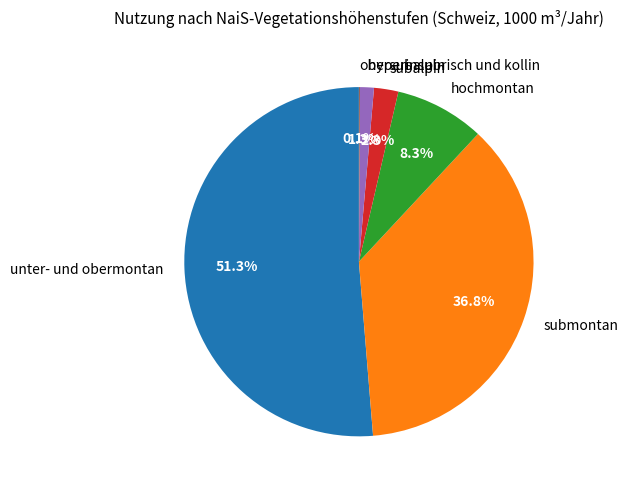

True or false: unter- und obermontan accounts for 66% of the total.

False